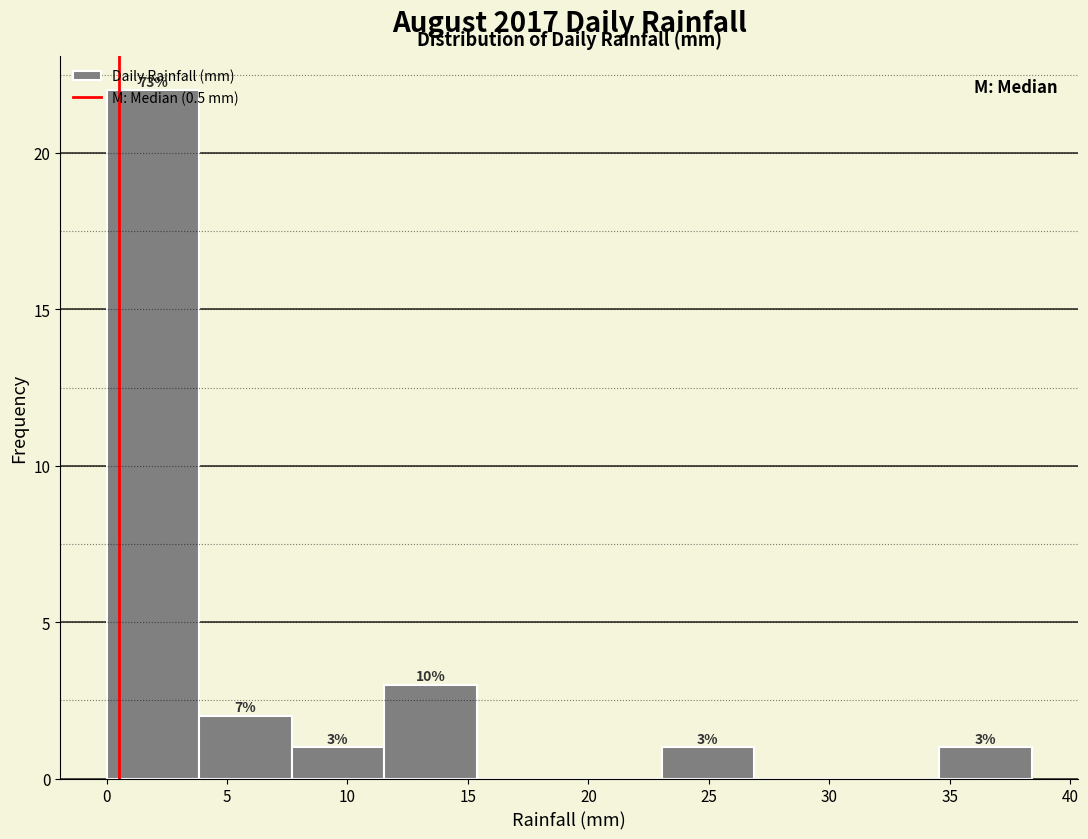

Over which range of the x-axis is the bar tallest?

0.0 to 4.0